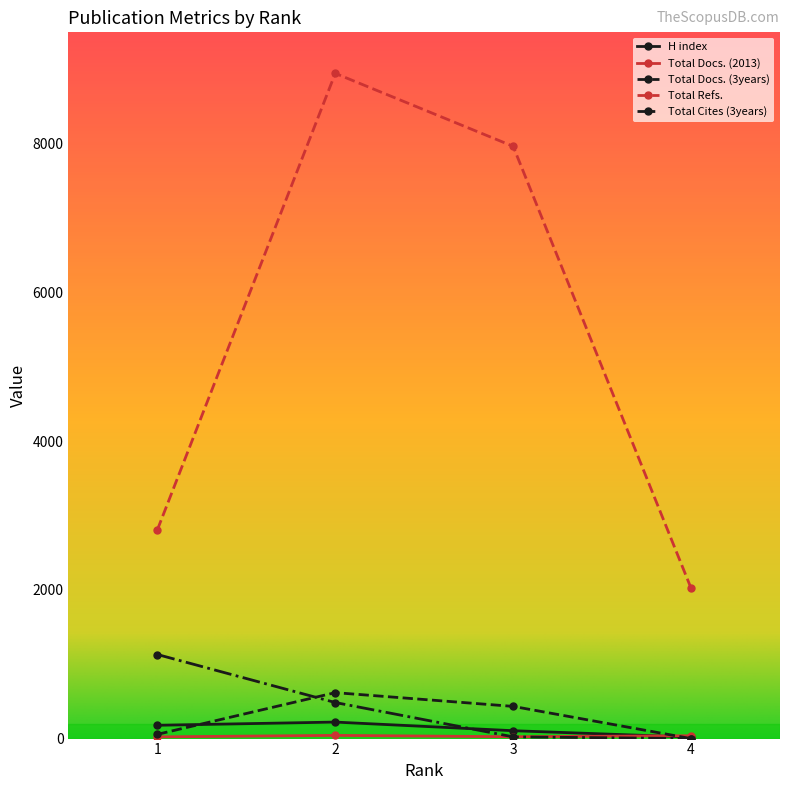

What is the minimum value for Total Refs.?

2023